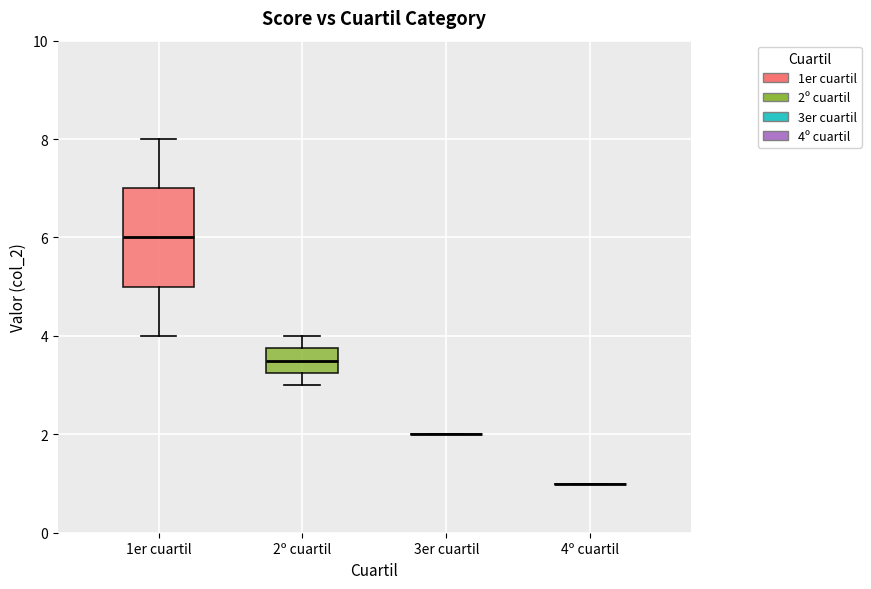

Where is the upper edge of the box for 2º cuartil on the y-axis? The values are not printed on the chart, so give them approximately, as read against the axis.

3.8